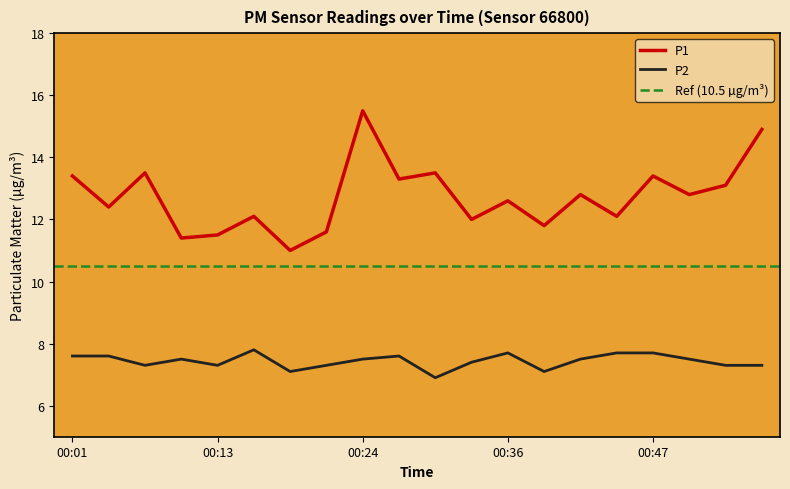

At which label does P1 first exceed 12?

00:01